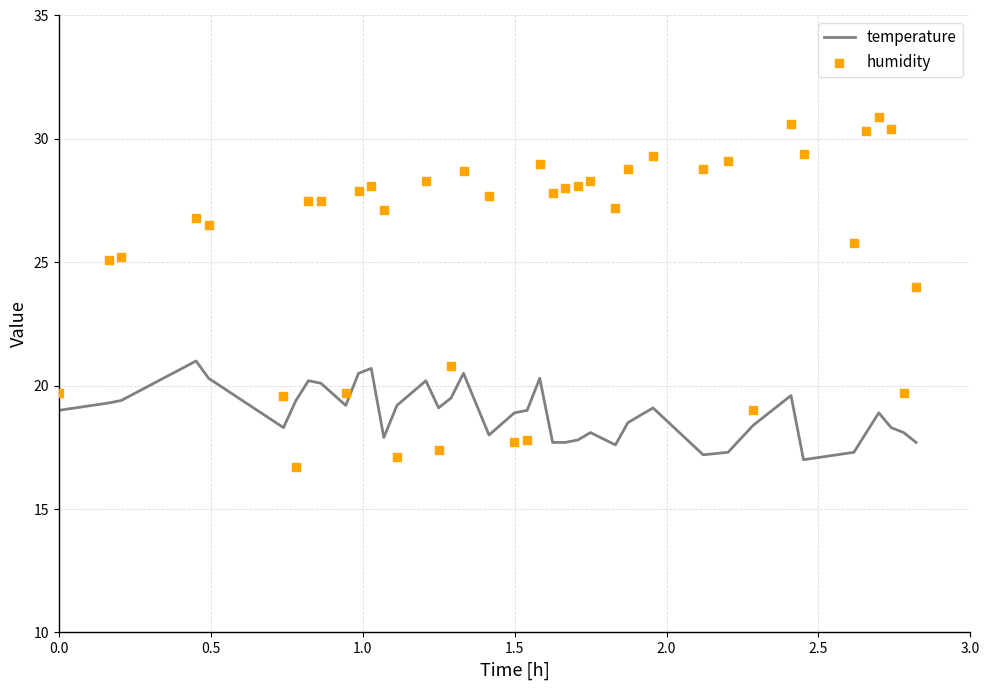

Which series contains the highest Y value?

humidity